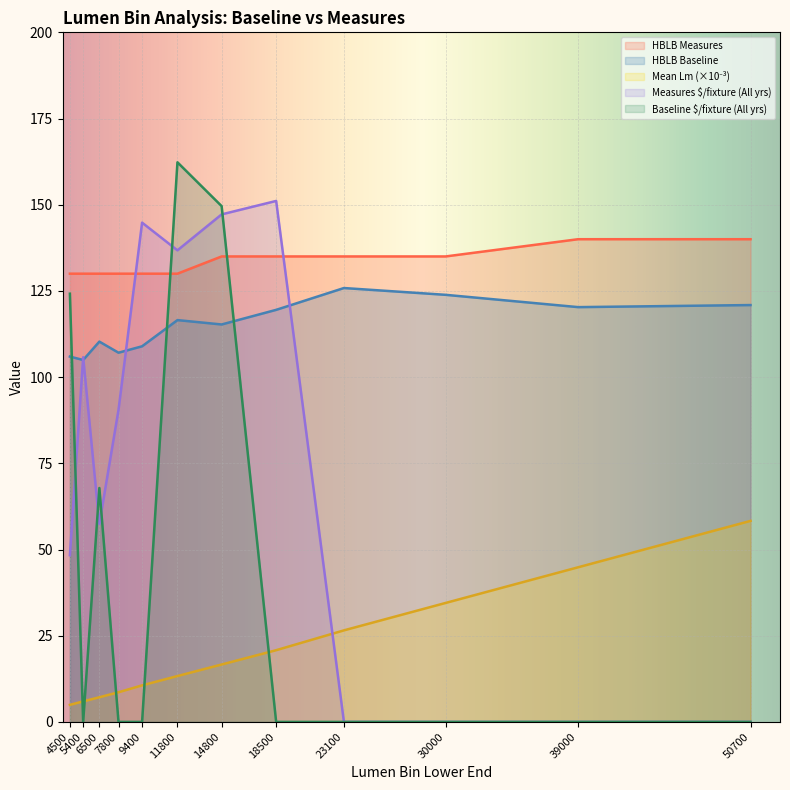

Where is HBLB Baseline nearest to the value 115?

14800